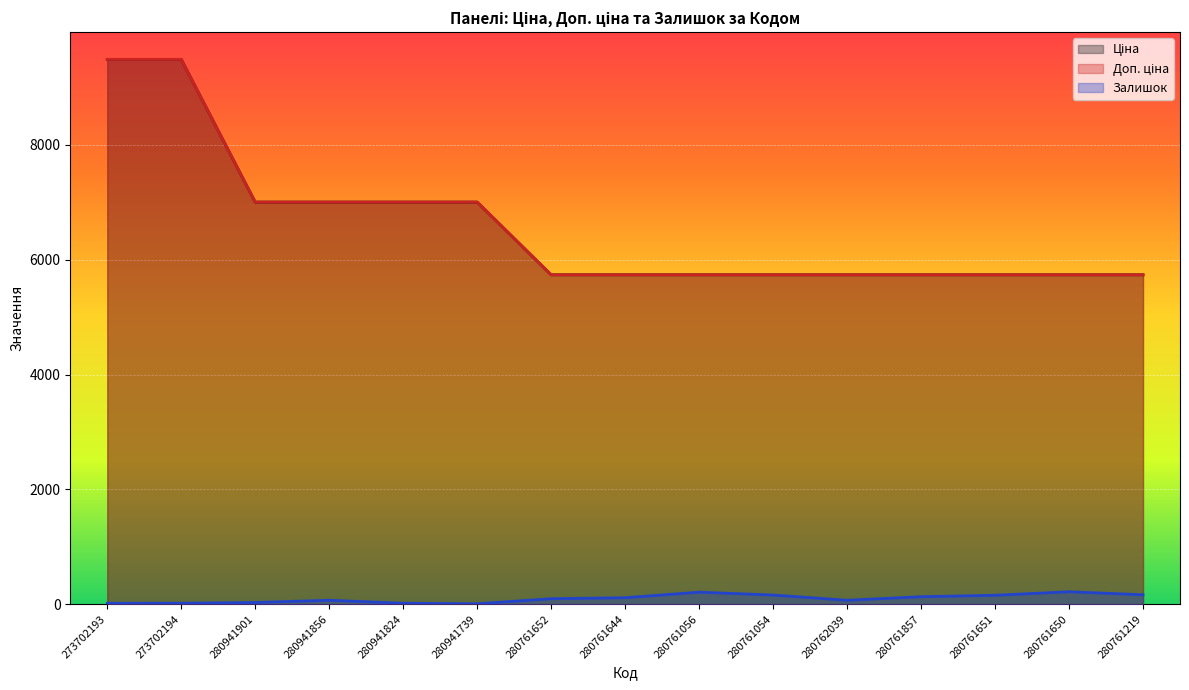

Which series has the largest total across all categories?

Ціна